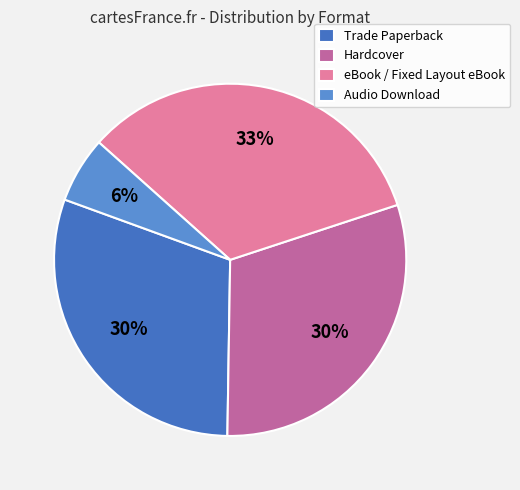

Which slice is the smallest?

Audio Download